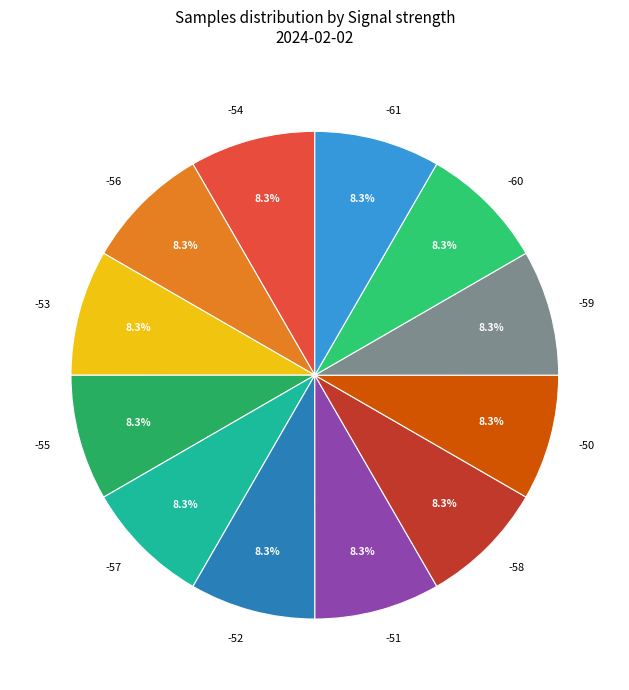

How many slices are in this pie chart?

12